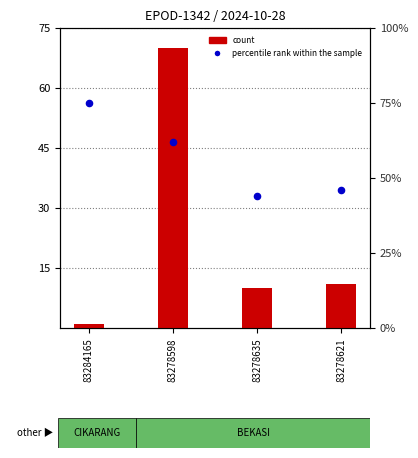

At how many categories does at least one series exceed 60?

2